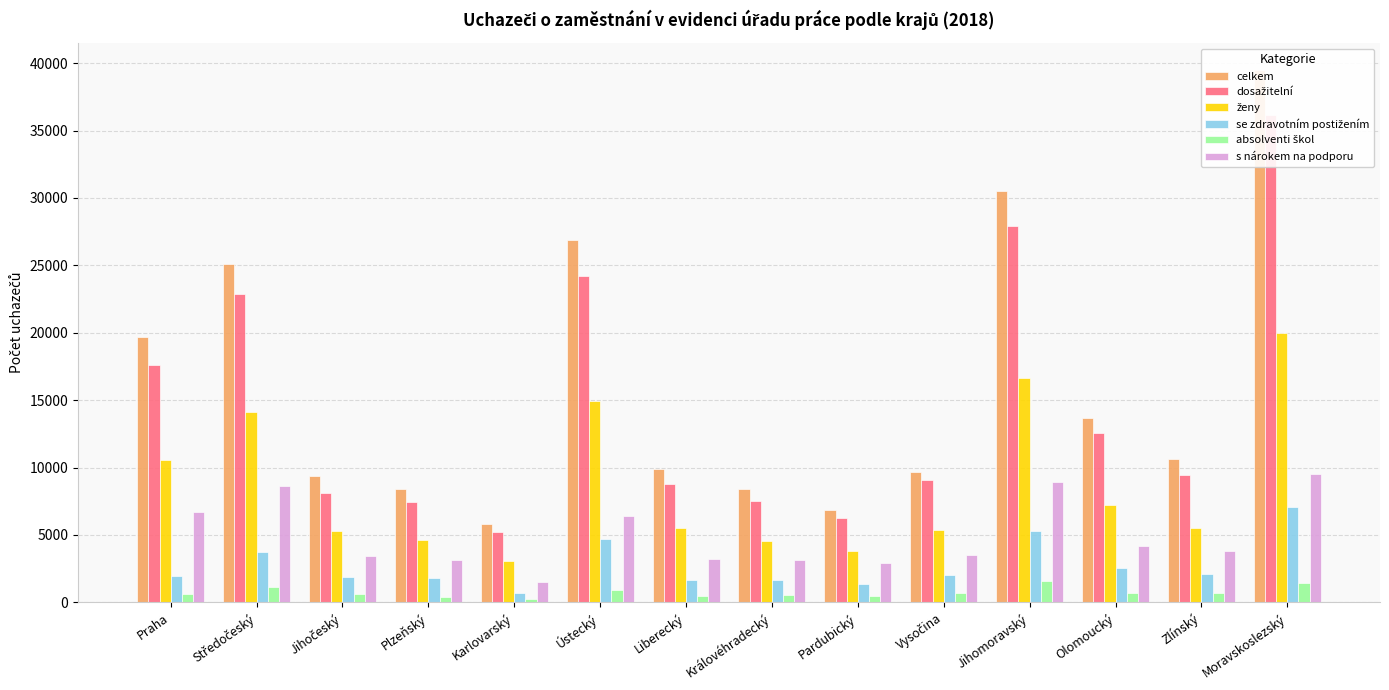

At which label does absolventi škol first exceed 683?

Středočeský